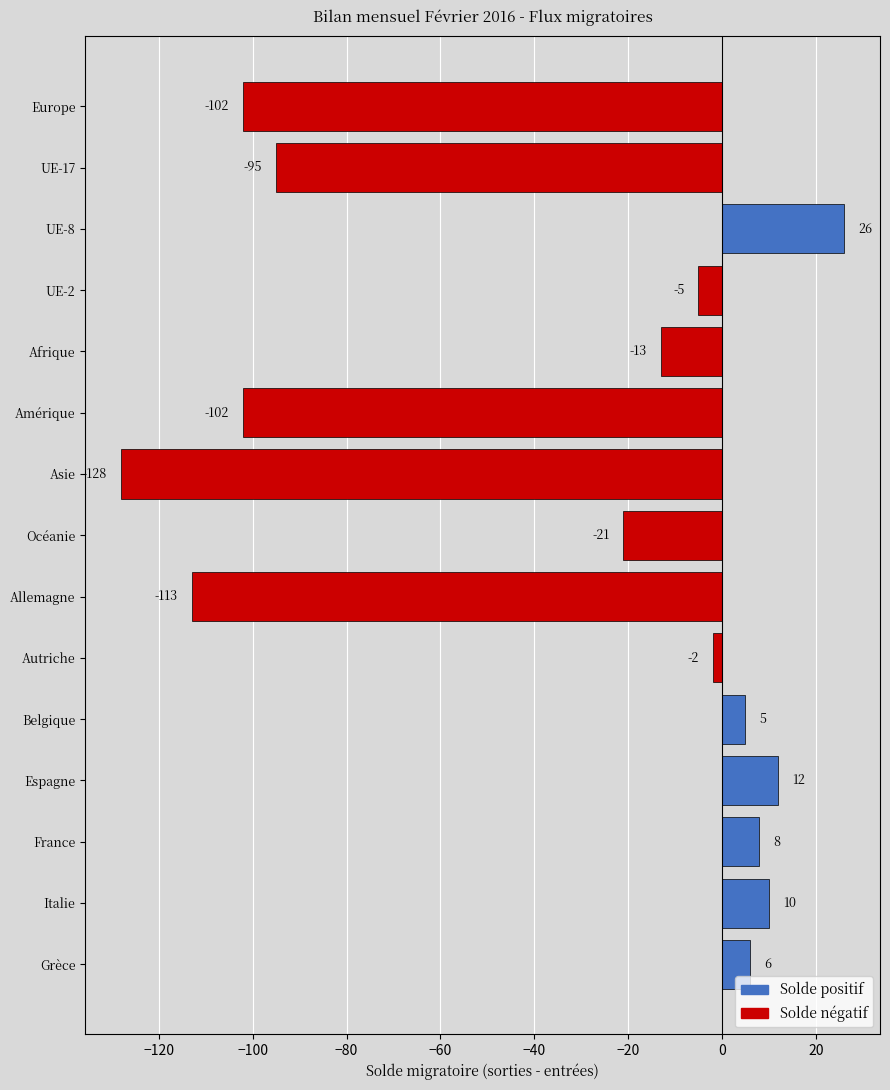

How many values are below -5?

7